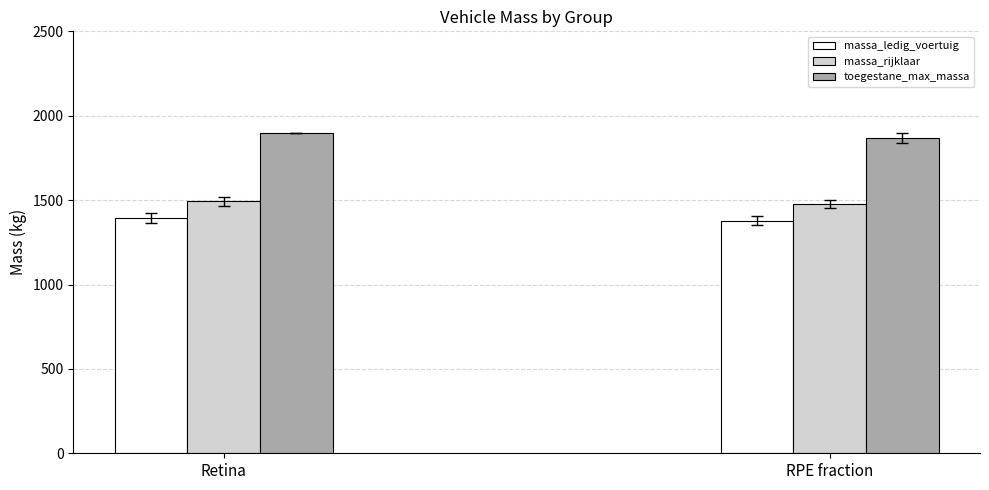

Are the bars grouped side by side (vs. stacked)?

Yes